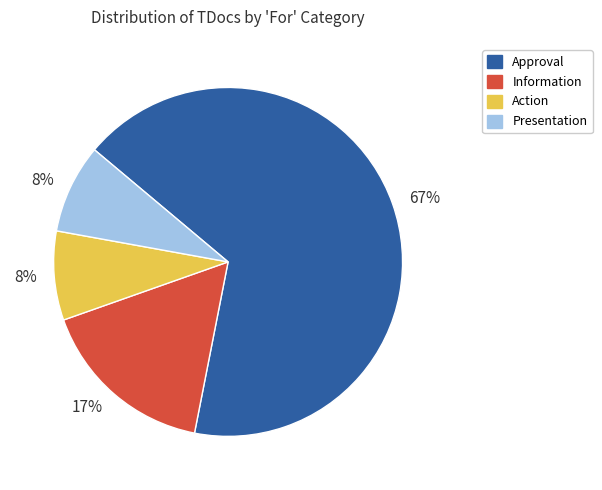

Is there a majority slice in this chart?

Yes